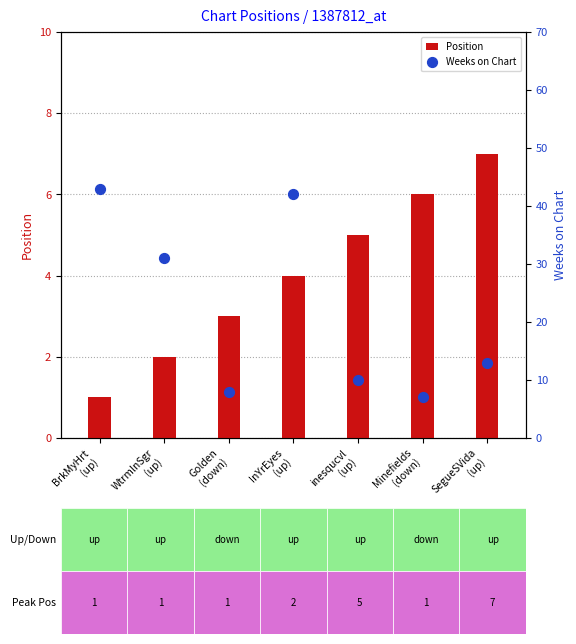

Is the value of Position at InYrEyes
(up) greater than the value of Weeks on Chart at inesqucvl
(up)?

No